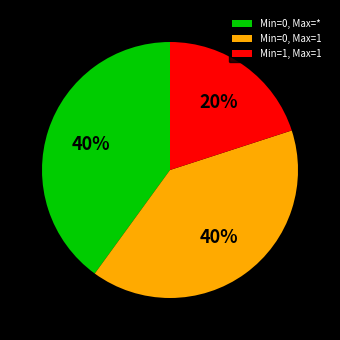

To the nearest percent, what is the average slice percentage?

33%